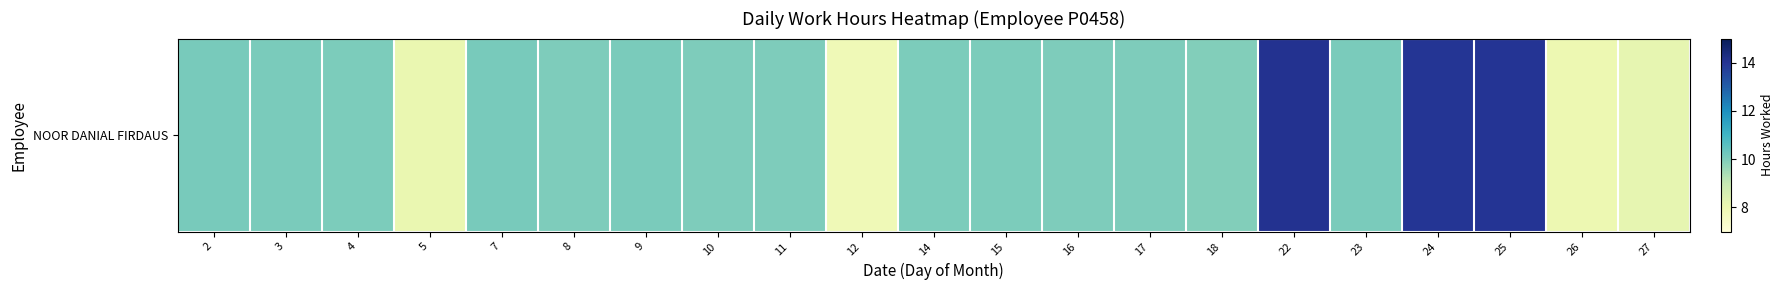

Reading left to right, list all the values displayed in this chart.

2=10.1	3=10.1	4=10.0	5=8.1	7=10.1	8=10.0	9=10.1	10=10.0	11=10.0	12=7.9	14=10.0	15=10.1	16=10.0	17=10.0	18=10.0	22=14.1	23=10.1	24=13.9	25=14.0	26=8.0	27=8.2